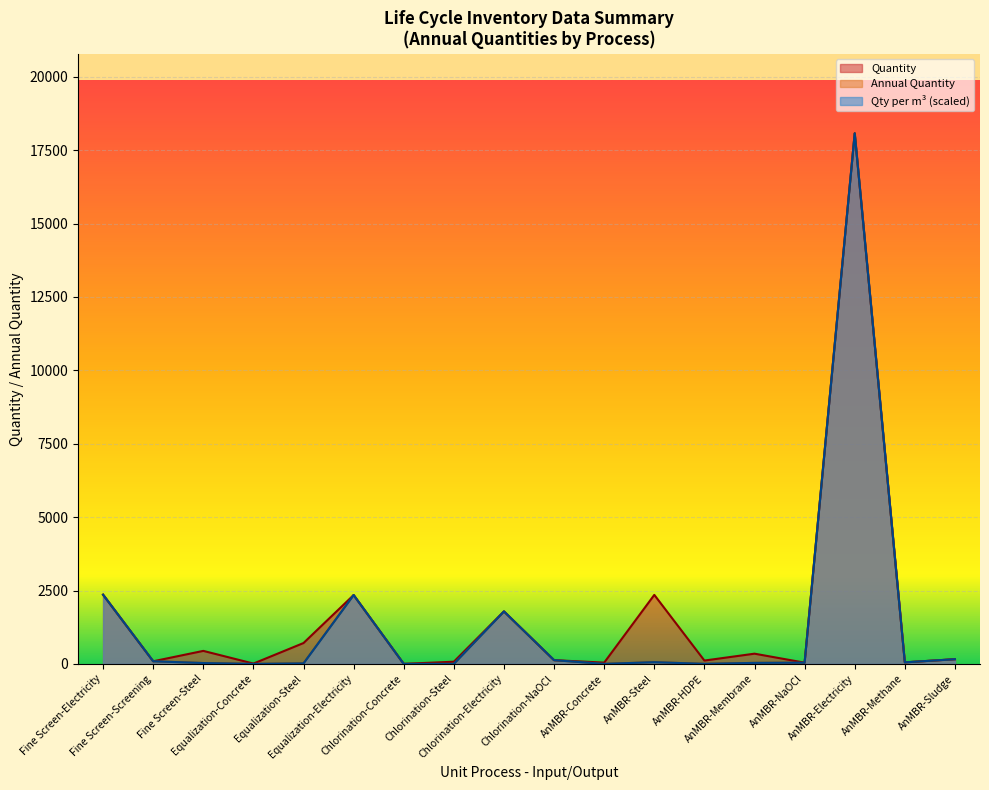

Where is Quantity per m3 nearest to the value 9037?

Fine Screen-Electricity